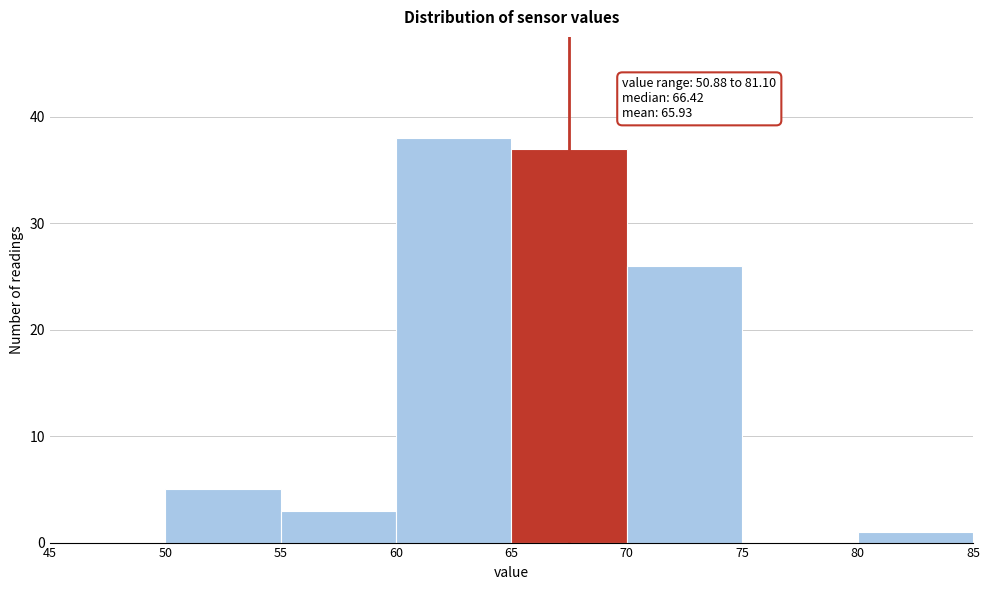

Which range on the x-axis has the tallest bar?

60 to 65